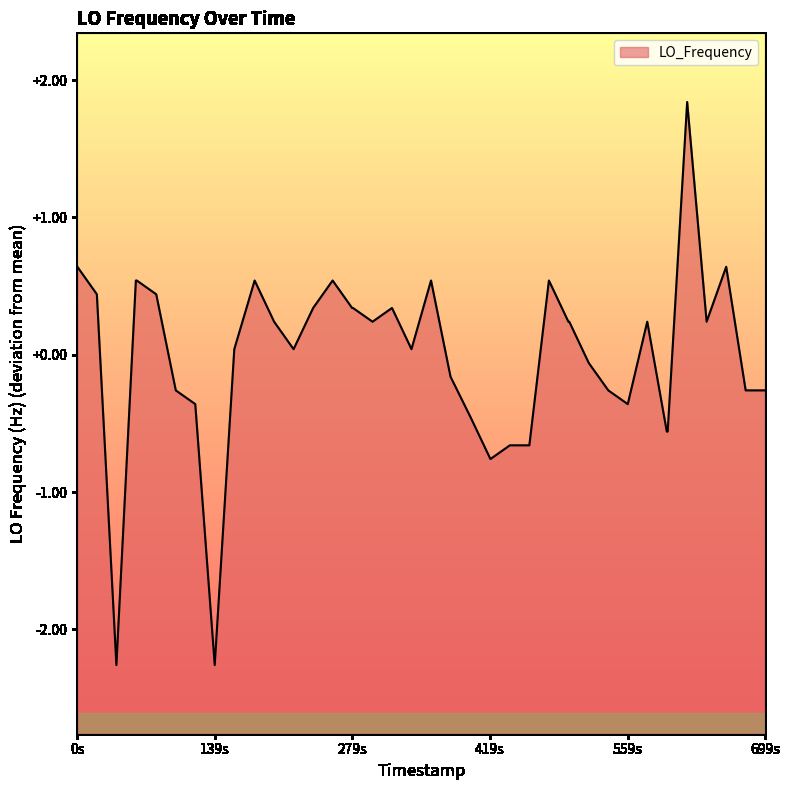

What is the smallest value displayed?

-2.3